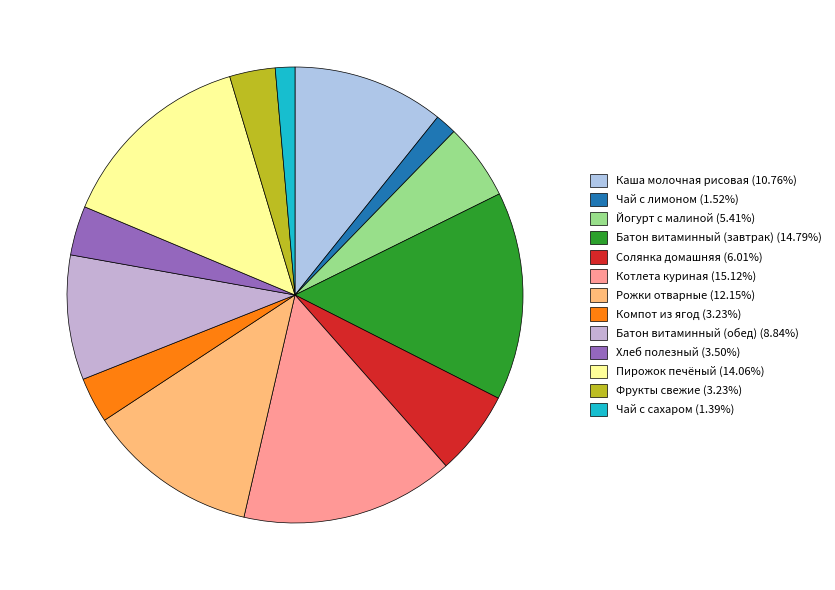

What is the ratio of the value at Чай с сахаром to the value at Компот из ягод?

0.4